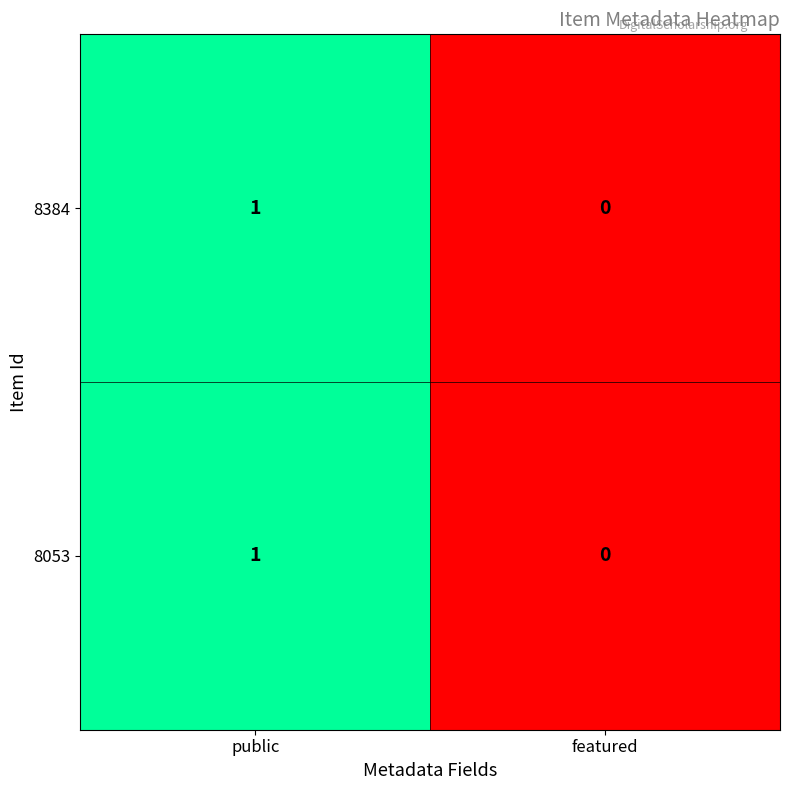

The value of 8384 at featured is 0. True or false?

True